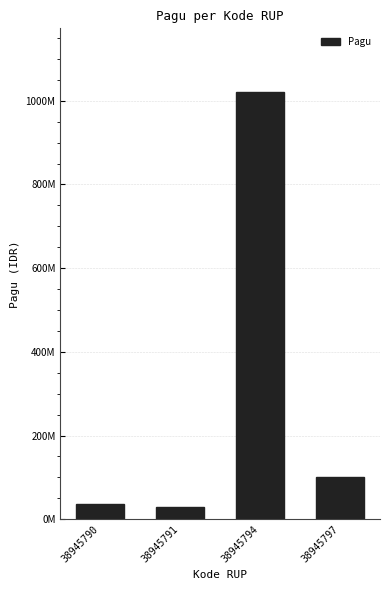

What is the value of the 2nd bar from the left?

30000000